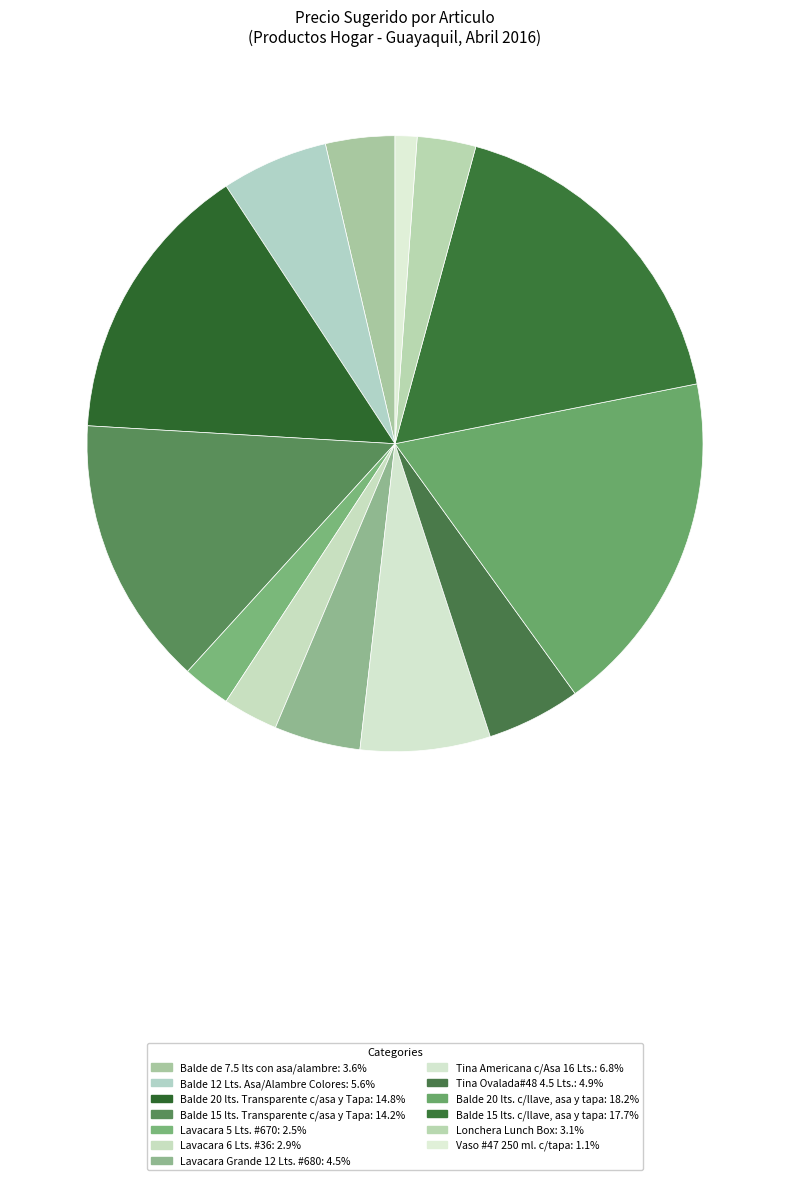

How many slices are in this pie chart?

13